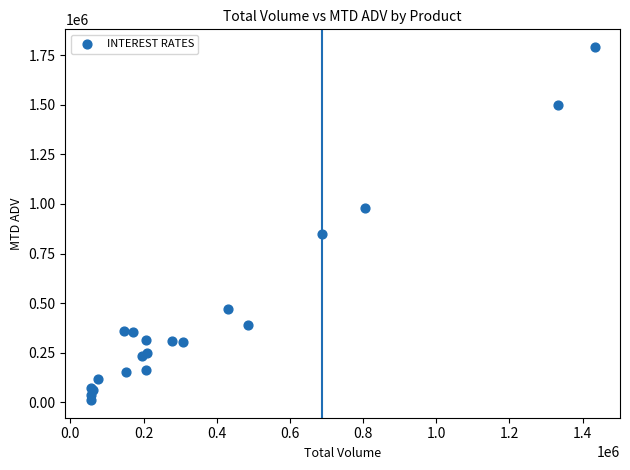

What Y value in the scatter plot is closest to 901115?

847637.4